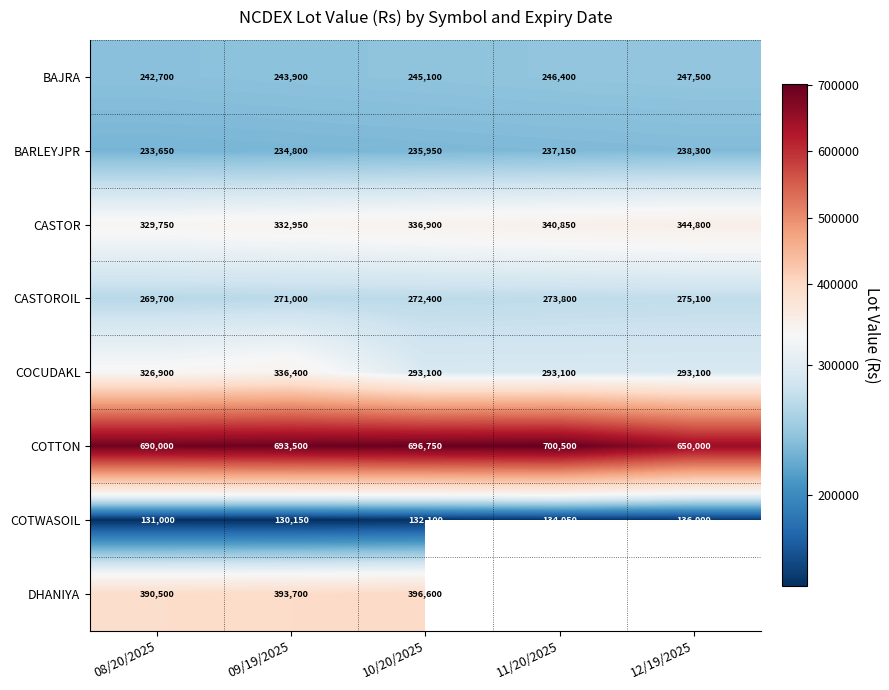

At which label is CASTOROIL closest to 272400?

10/20/2025